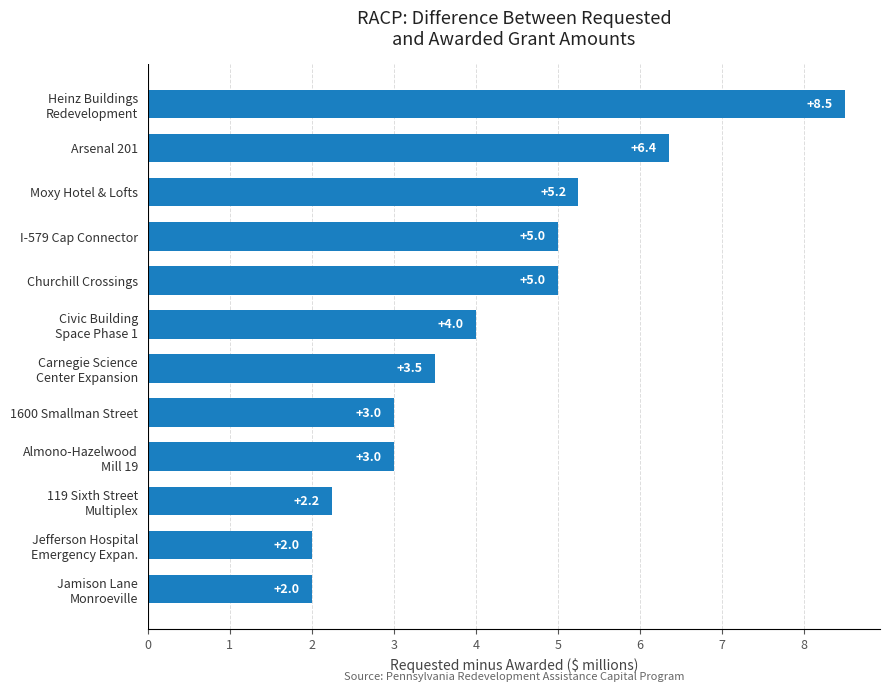

What is the difference between the second highest and minimum values?

4.4